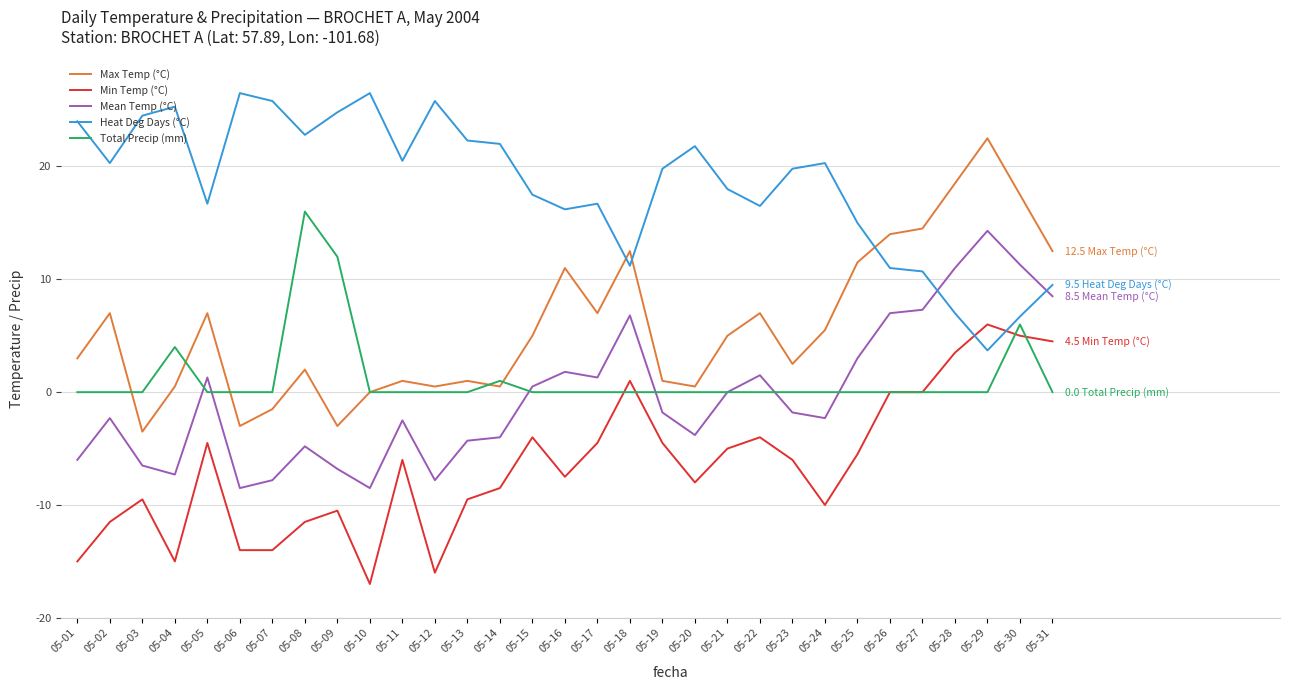

How many lines are shown in the chart?

5